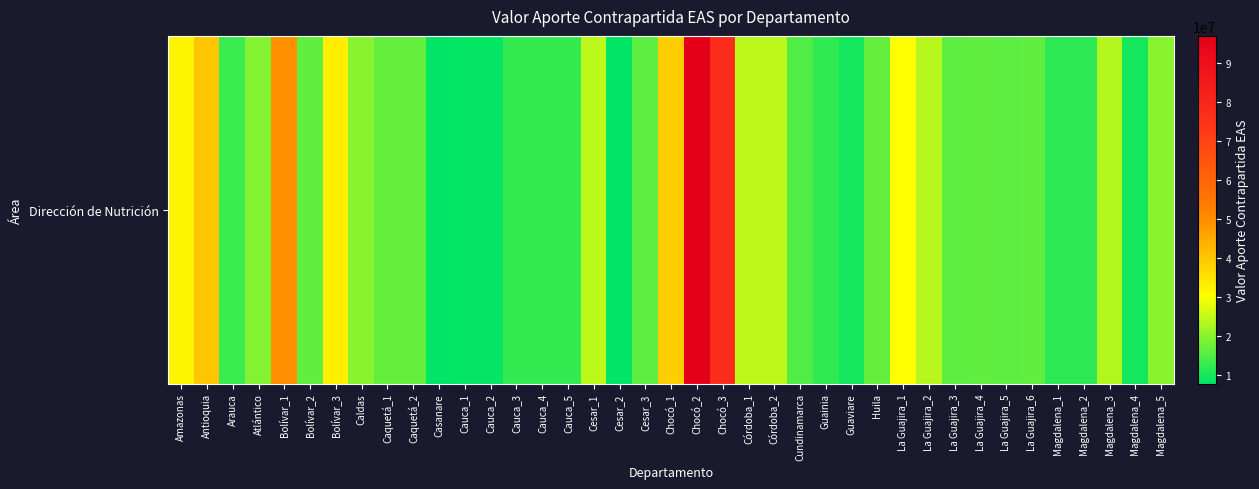

At which label does the data first exceed 16491149?

Amazonas